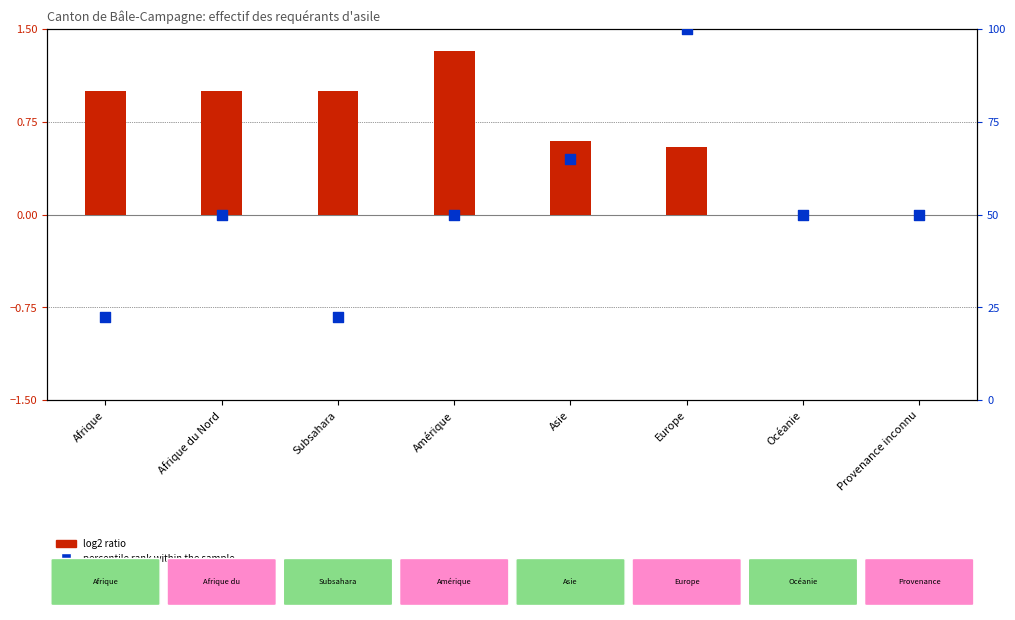

Which series contains the highest Y value?

percentile rank within the sample